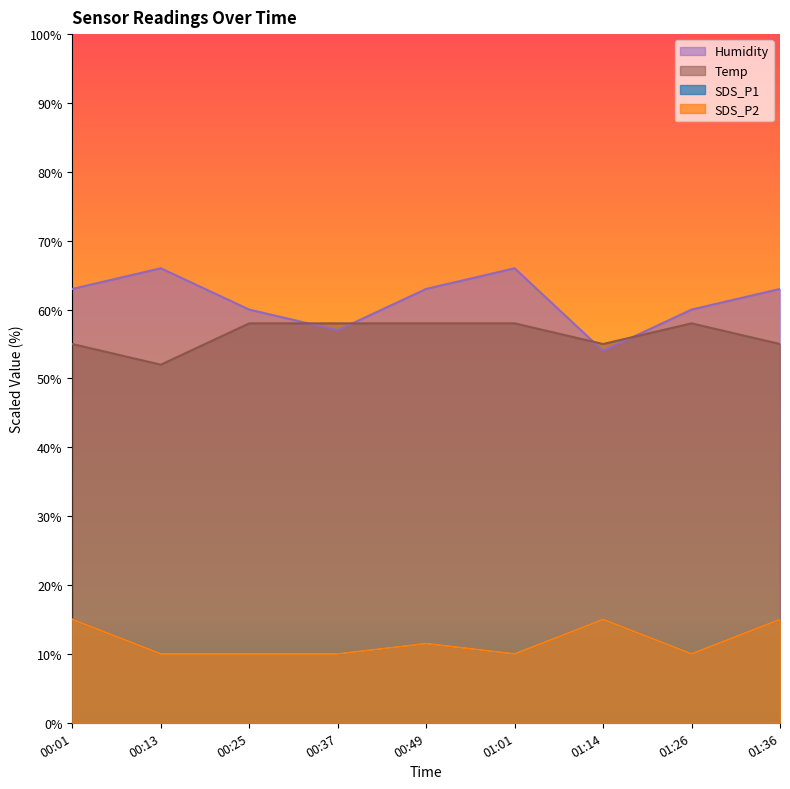

True or false: Temp and SDS_P2 intersect in this chart.

False